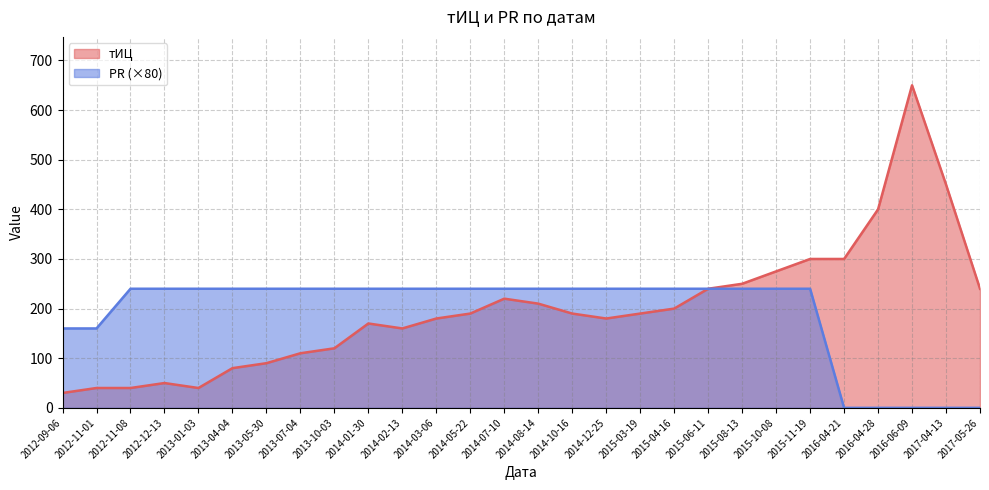

How many values in the тИЦ series exceed 190?

12